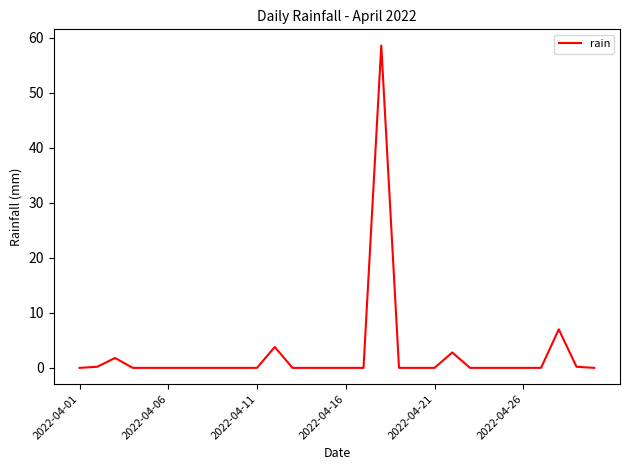

What is the greatest value displayed?

58.6